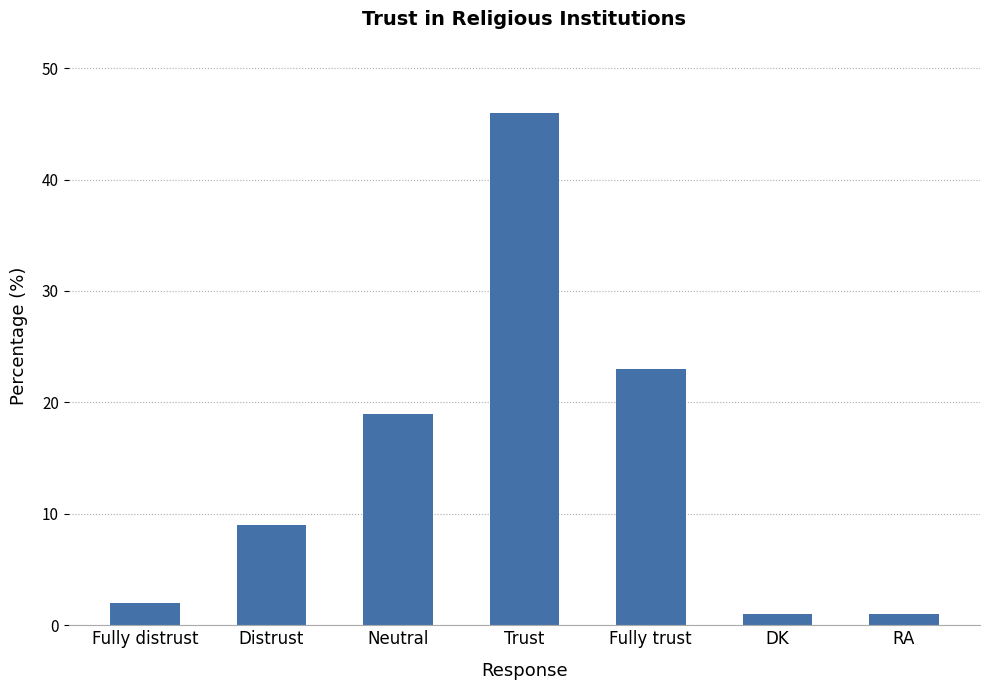

Which category has the highest value across all series?

Trust